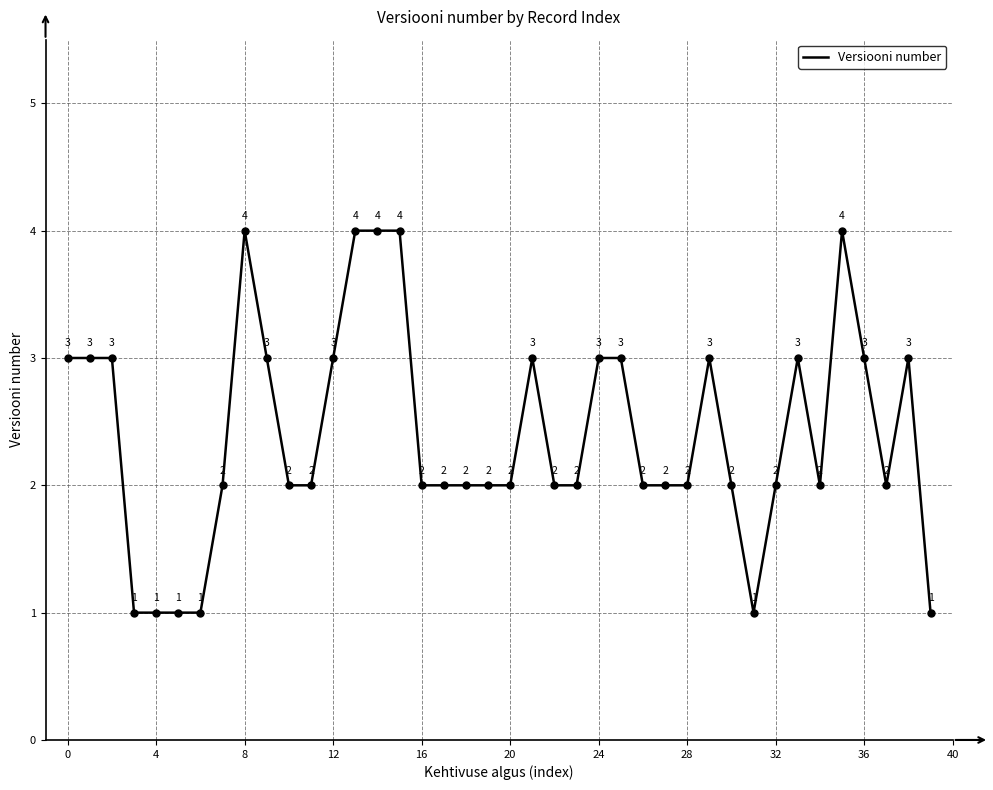

What is the maximum value shown in the chart?

4